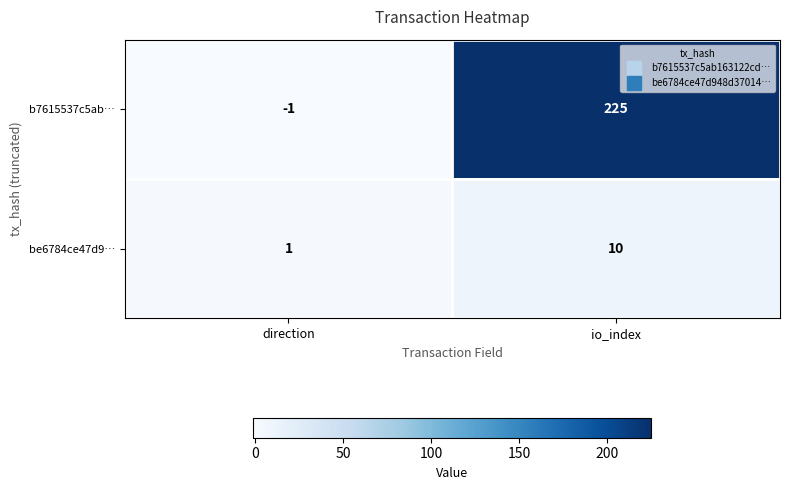

Which series has the largest total across all categories?

b7615537c5ab…